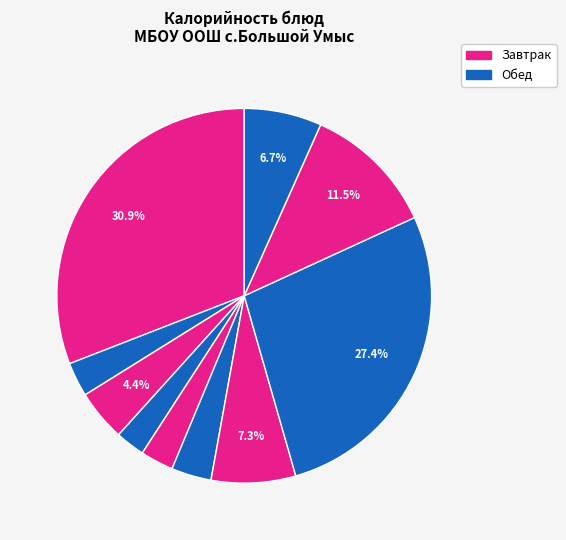

How many segments does this pie chart have?

10